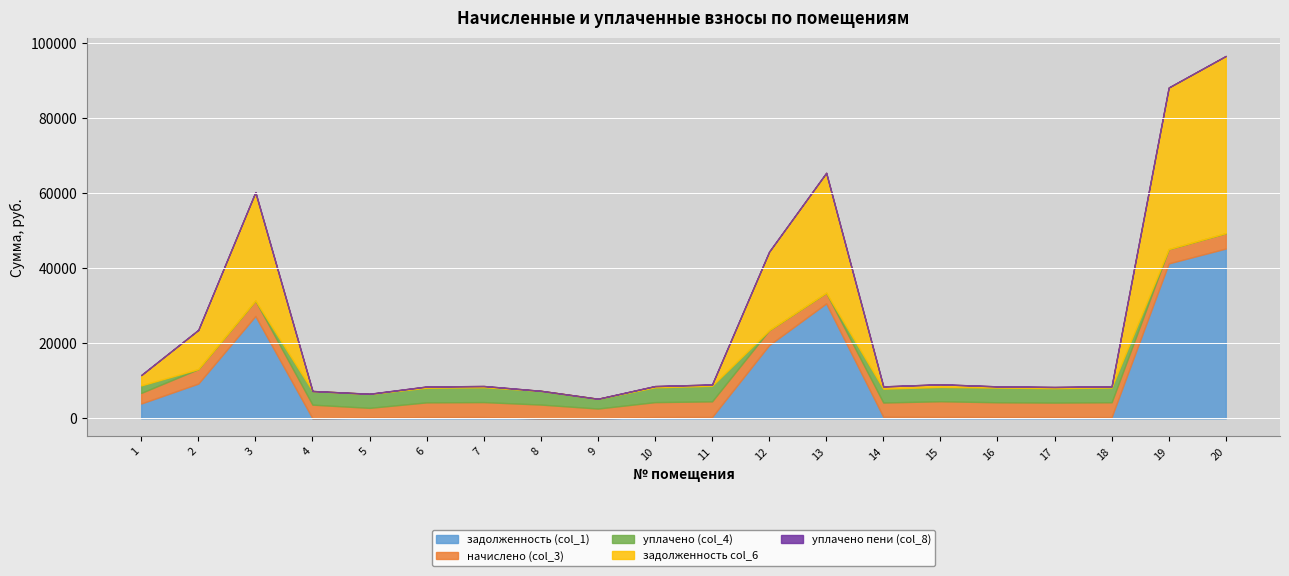

List the series in order of their peak value, highest first.

задолженность col_6, задолженность (col_1), начислено (col_3), уплачено (col_4), уплачено пени (col_8)